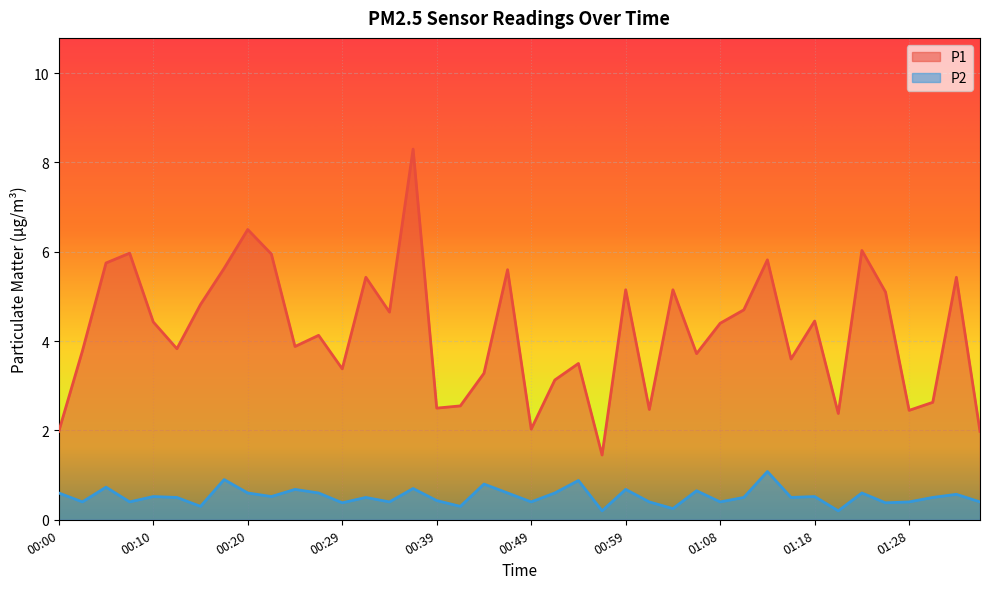

What is the label of the 31st point from the right?

00:22